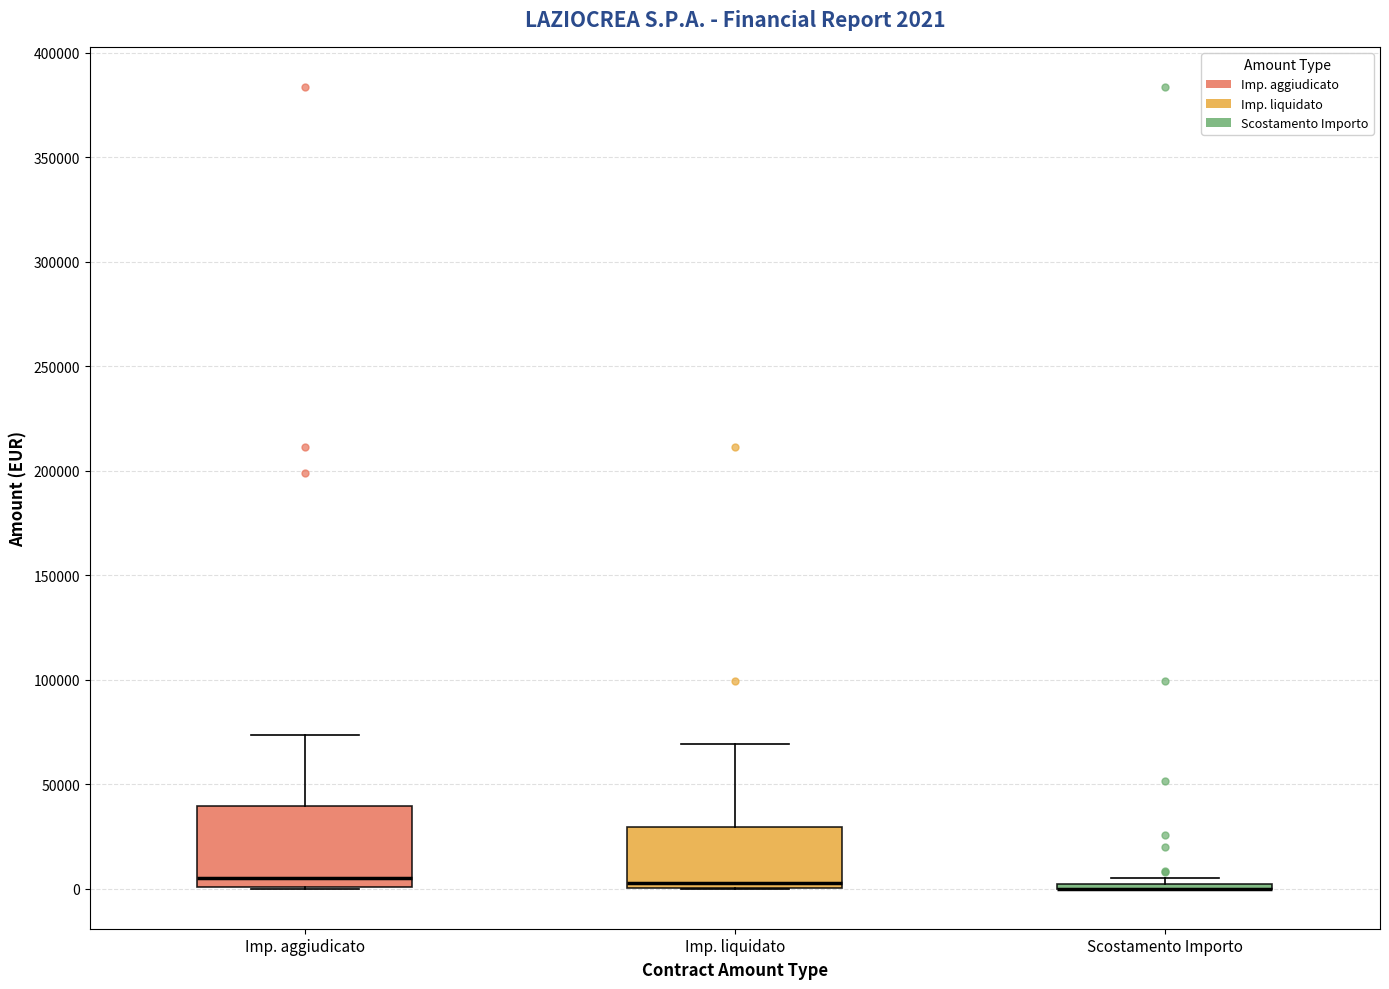

Which box is the tallest, from its lower edge to its upper edge?

Imp. aggiudicato